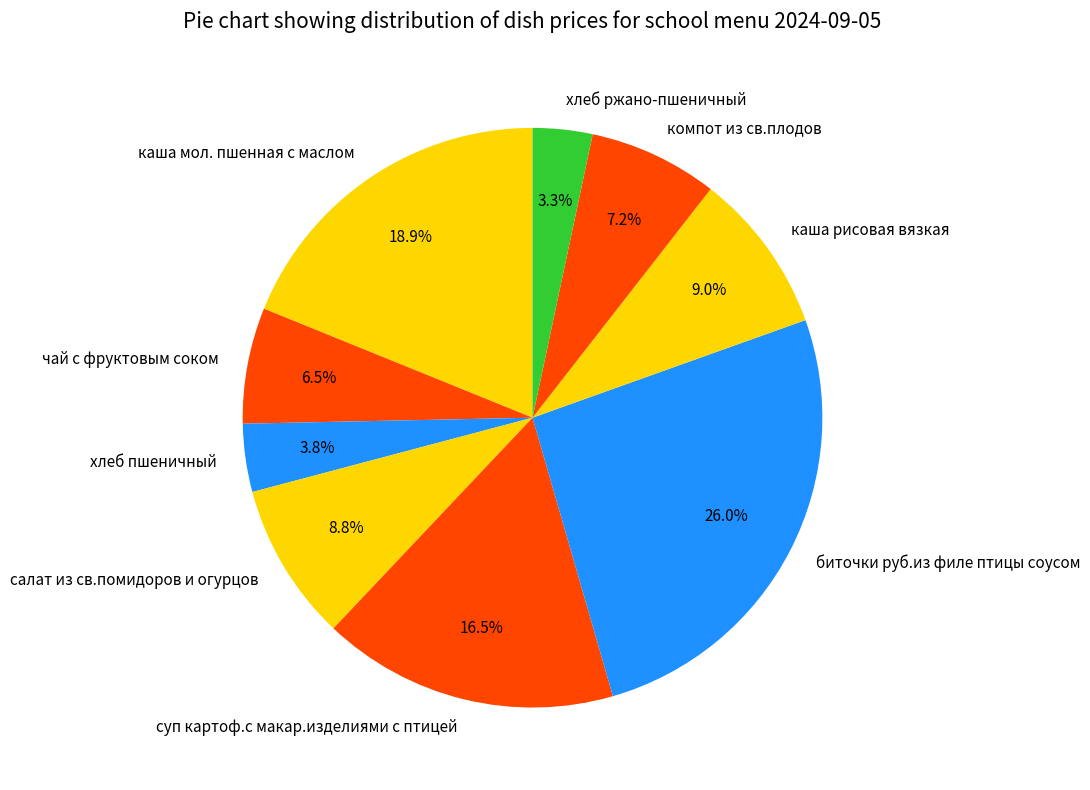

Does any single category account for the majority?

No